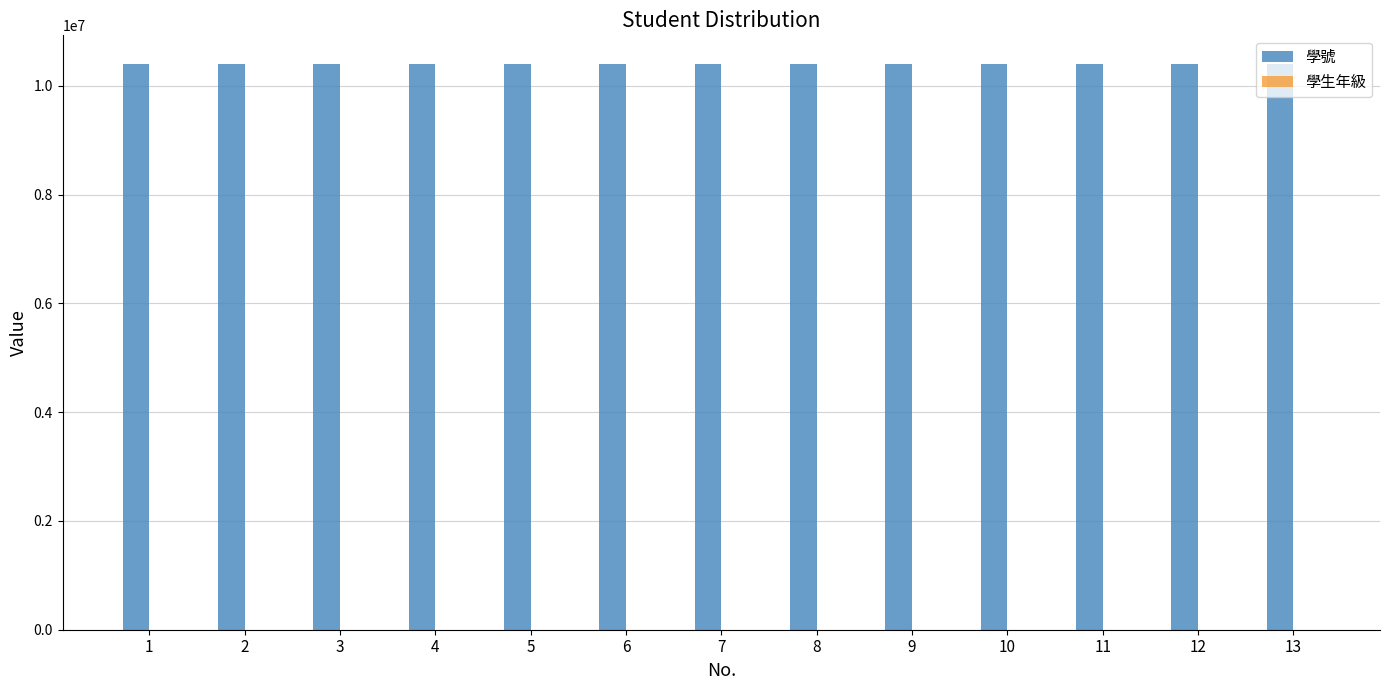

Which series has the largest total across all categories?

學號